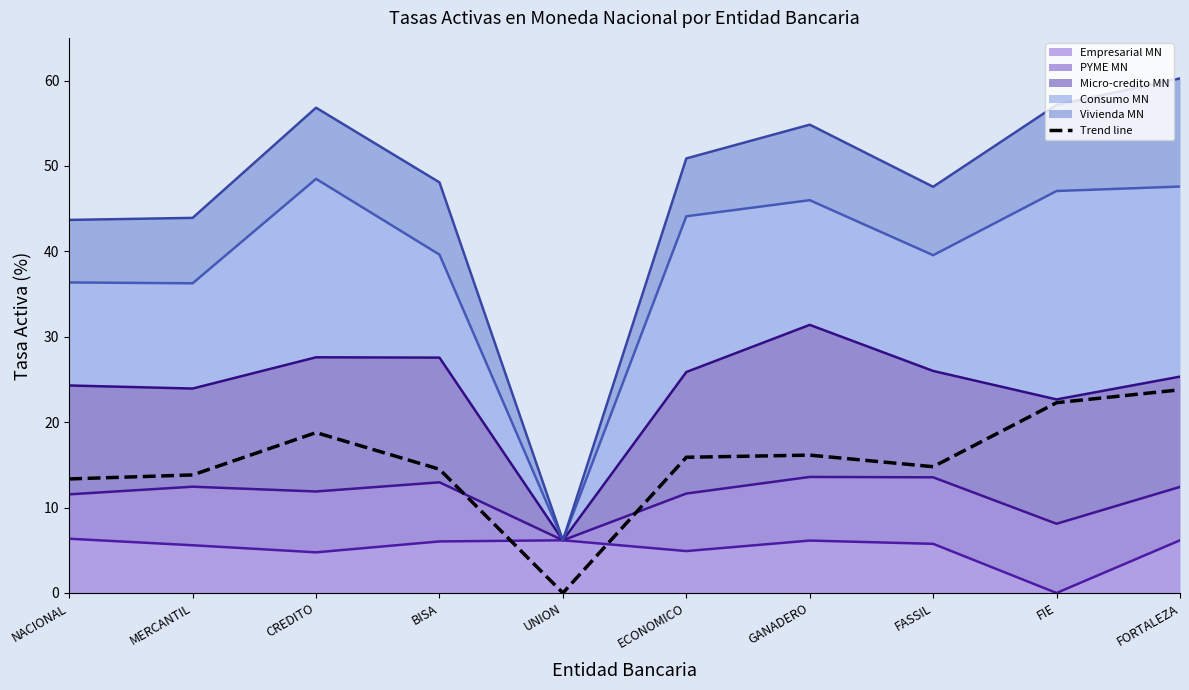

How many values are above zero?

9